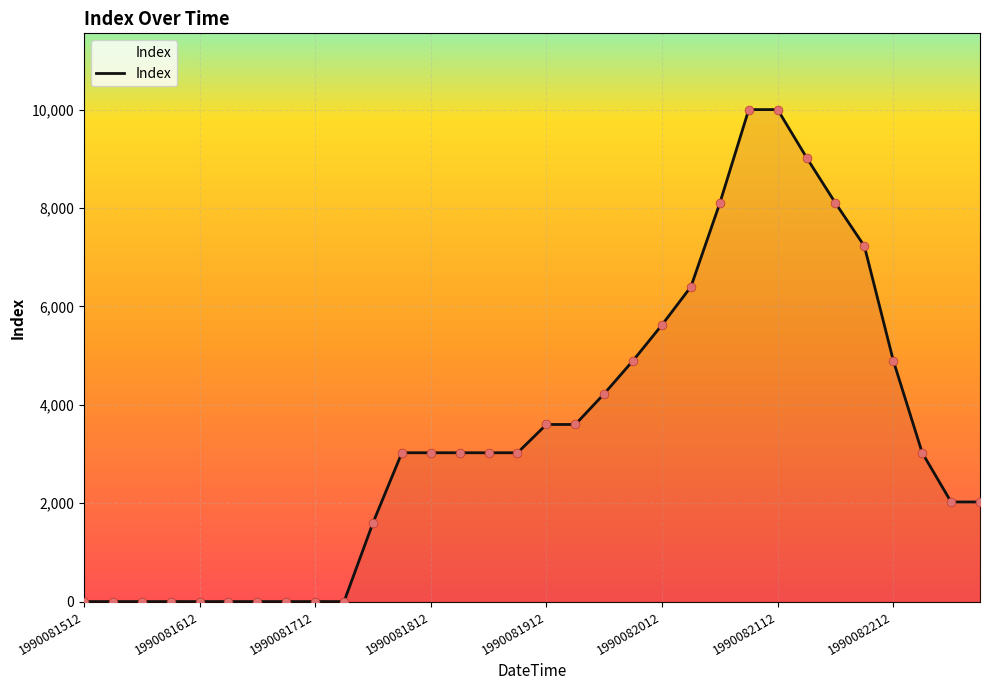

What is the difference between the maximum and minimum values?

10000